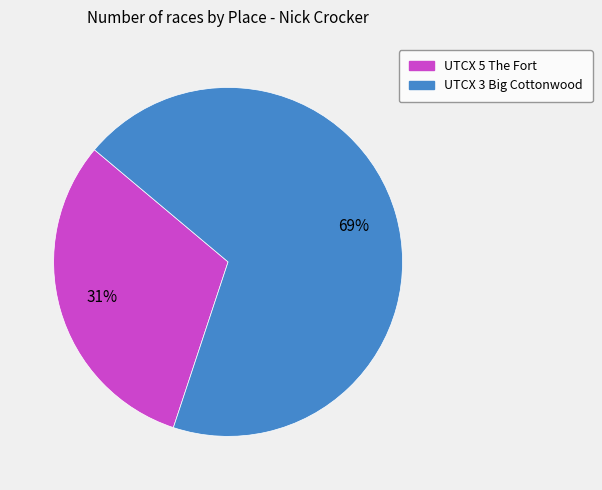

Is the sum of UTCX 3 Big Cottonwood and UTCX 5 The Fort greater than half?

Yes